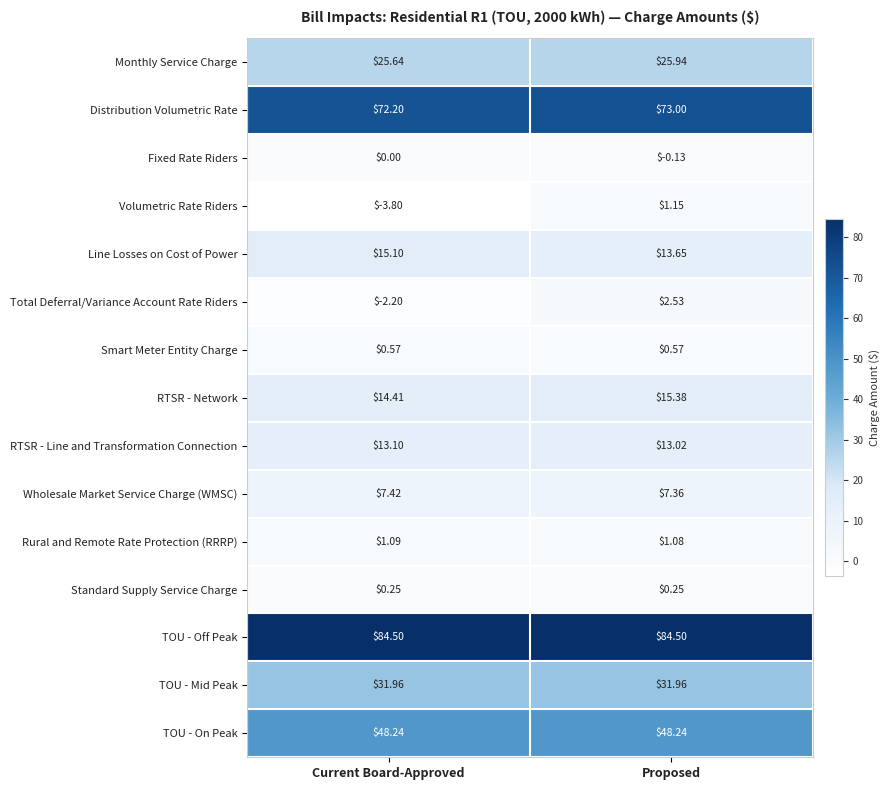

Which series changed the most between Current Board-Approved and Proposed?

Volumetric Rate Riders